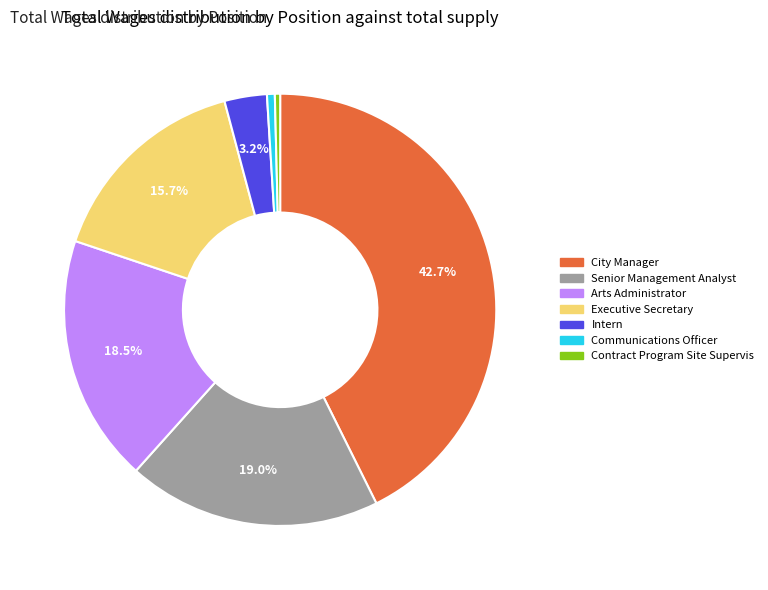

What percentage is the Intern slice, to the nearest percent?

3%